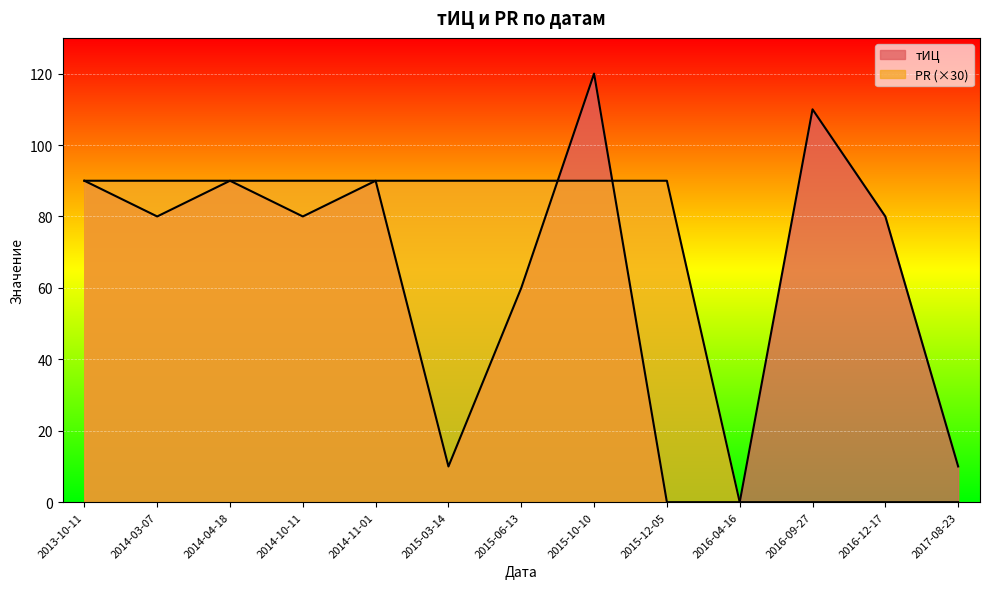

Reading left to right, list all the values displayed in this chart.

тИЦ: 2013-10-11=90	2014-03-07=80	2014-04-18=90	2014-10-11=80	2014-11-01=90	2015-03-14=10	2015-06-13=60	2015-10-10=120	2015-12-05=0	2016-04-16=0	2016-09-27=110	2016-12-17=80	2017-08-23=10
PR: 2013-10-11=90	2014-03-07=90	2014-04-18=90	2014-10-11=90	2014-11-01=90	2015-03-14=90	2015-06-13=90	2015-10-10=90	2015-12-05=90	2016-04-16=0	2016-09-27=0	2016-12-17=0	2017-08-23=0